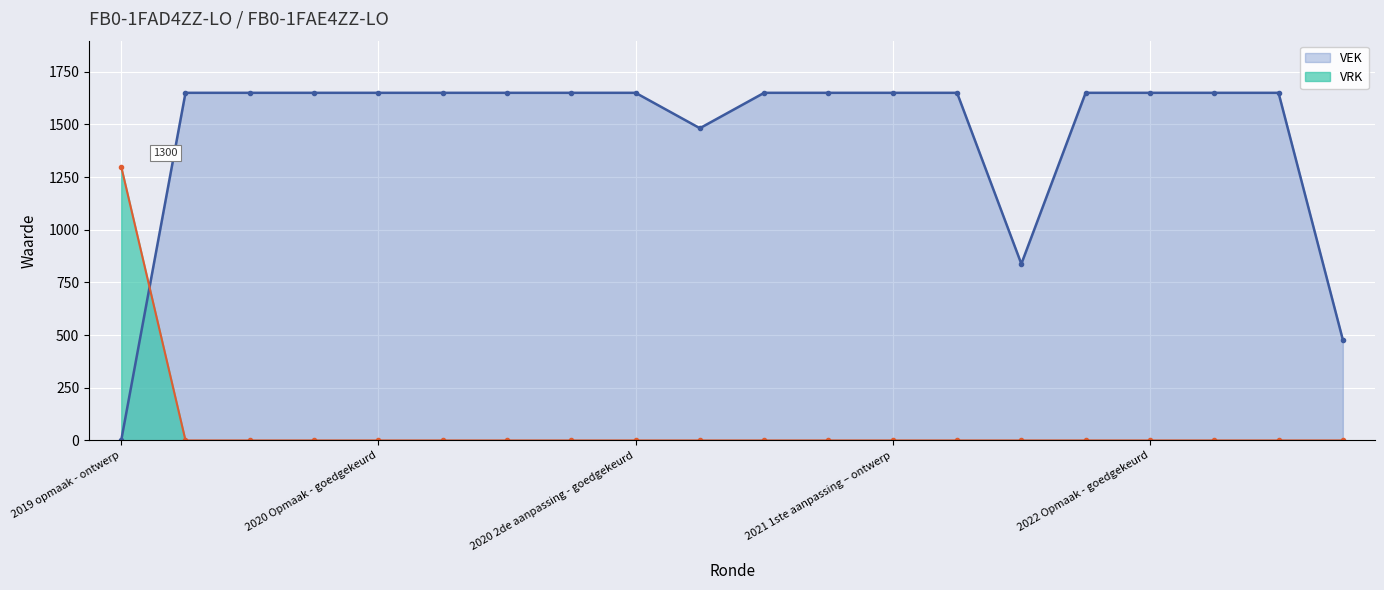

Is it true that VRK equals 0 at 2020 1ste aanpassing – ontwerp?

True